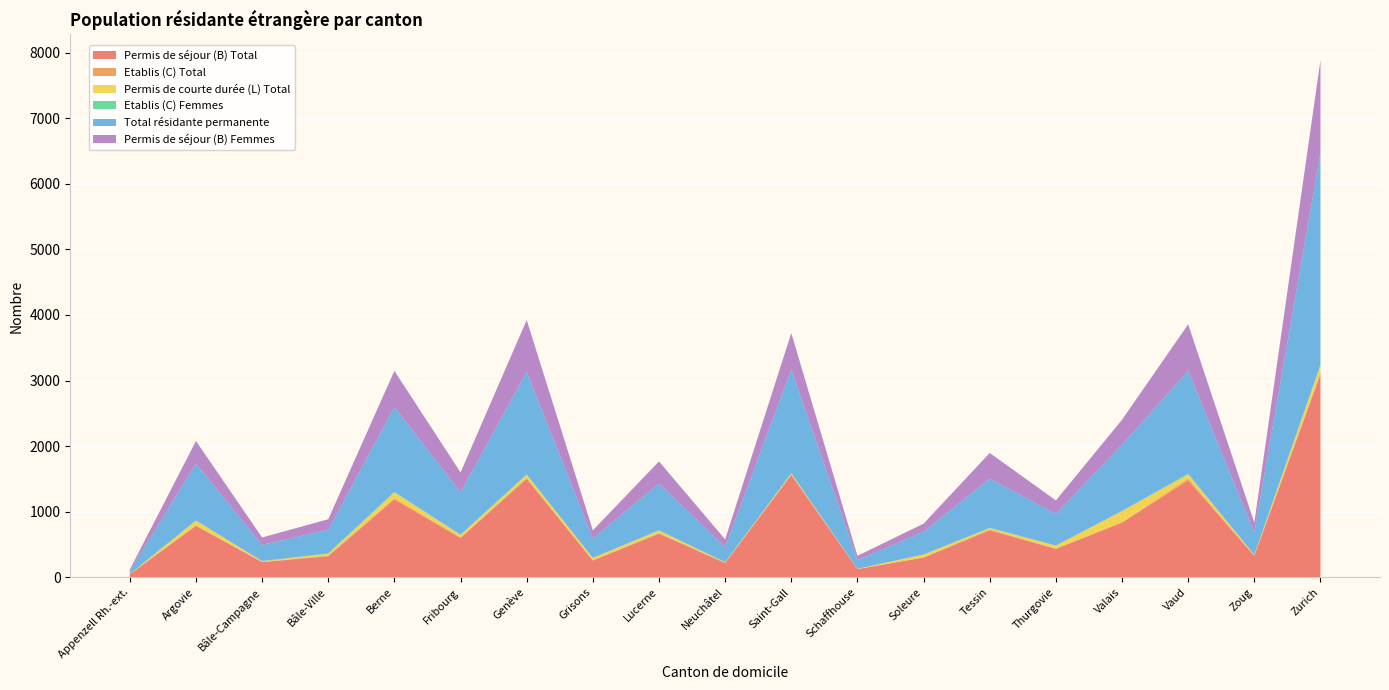

Reading left to right, transcribe all the data shown in this chart.

Permis de séjour (B) Total: Appenzell Rh.-ext.=48	Argovie=786	Bâle-Campagne=232	Bâle-Ville=322	Berne=1188	Fribourg=600	Genève=1500	Grisons=258	Lucerne=666	Neuchâtel=220	Saint-Gall=1562	Schaffhouse=127	Soleure=302	Tessin=715	Thurgovie=435	Valais=835	Vaud=1478	Zoug=329	Zurich=3092
Etablis (C) Total: Appenzell Rh.-ext.=0	Argovie=5	Bâle-Campagne=3	Bâle-Ville=10	Berne=17	Fribourg=9	Genève=17	Grisons=0	Lucerne=9	Neuchâtel=0	Saint-Gall=4	Schaffhouse=0	Soleure=1	Tessin=17	Thurgovie=2	Valais=5	Vaud=26	Zoug=2	Zurich=27
Permis de courte durée (L) Total: Appenzell Rh.-ext.=2	Argovie=75	Bâle-Campagne=12	Bâle-Ville=28	Berne=89	Fribourg=37	Genève=47	Grisons=39	Lucerne=38	Neuchâtel=11	Saint-Gall=19	Schaffhouse=4	Soleure=45	Tessin=18	Thurgovie=48	Valais=170	Vaud=65	Zoug=13	Zurich=111
Etablis (C) Femmes: Appenzell Rh.-ext.=0	Argovie=1	Bâle-Campagne=2	Bâle-Ville=6	Berne=9	Fribourg=6	Genève=6	Grisons=0	Lucerne=6	Neuchâtel=0	Saint-Gall=1	Schaffhouse=0	Soleure=0	Tessin=6	Thurgovie=0	Valais=3	Vaud=12	Zoug=0	Zurich=14
Total résidante permanente: Appenzell Rh.-ext.=50	Argovie=866	Bâle-Campagne=247	Bâle-Ville=360	Berne=1294	Fribourg=646	Genève=1564	Grisons=297	Lucerne=713	Neuchâtel=231	Saint-Gall=1585	Schaffhouse=131	Soleure=348	Tessin=750	Thurgovie=485	Valais=1010	Vaud=1569	Zoug=344	Zurich=3230
Permis de séjour (B) Femmes: Appenzell Rh.-ext.=19	Argovie=346	Bâle-Campagne=112	Bâle-Ville=160	Berne=551	Fribourg=302	Genève=789	Grisons=123	Lucerne=336	Neuchâtel=117	Saint-Gall=553	Schaffhouse=66	Soleure=123	Tessin=391	Thurgovie=203	Valais=380	Vaud=708	Zoug=146	Zurich=1409